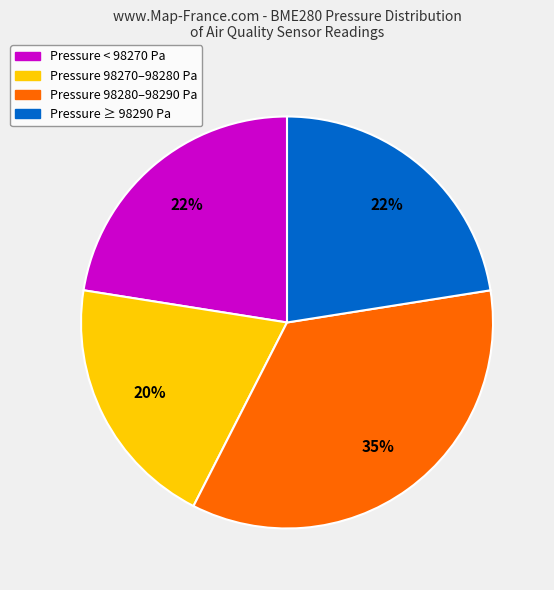

How many slices are in this pie chart?

4